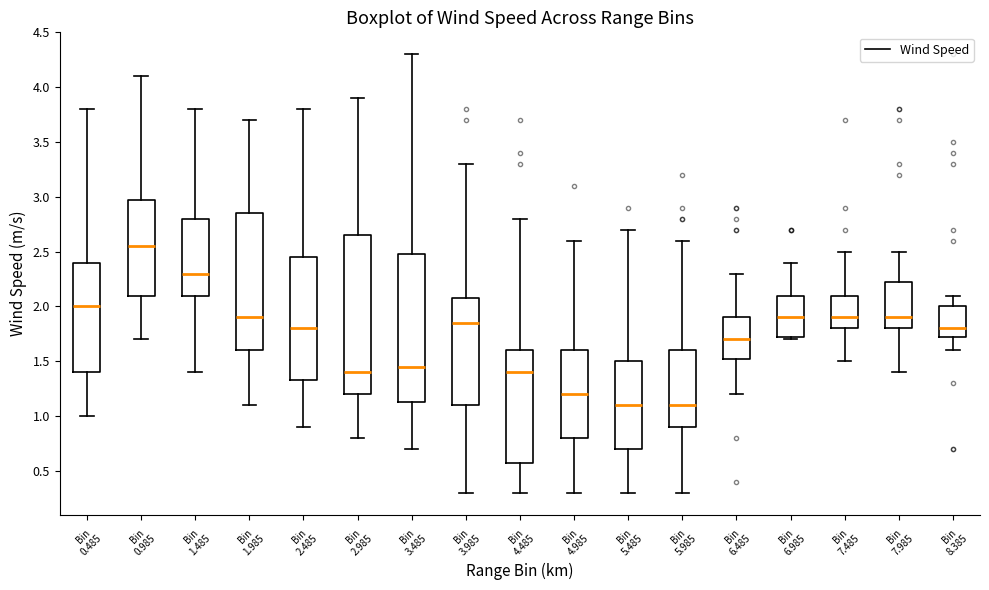

Which box is the tallest, from its lower edge to its upper edge?

Bin 2.985